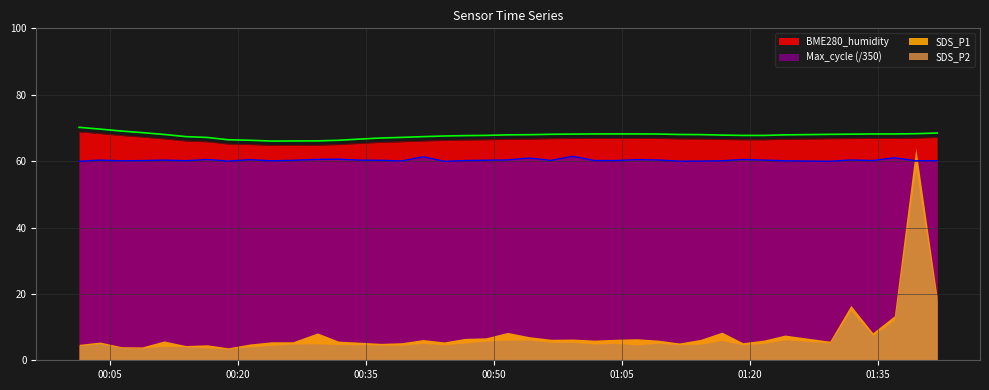

Does the chart have visible grid lines?

Yes